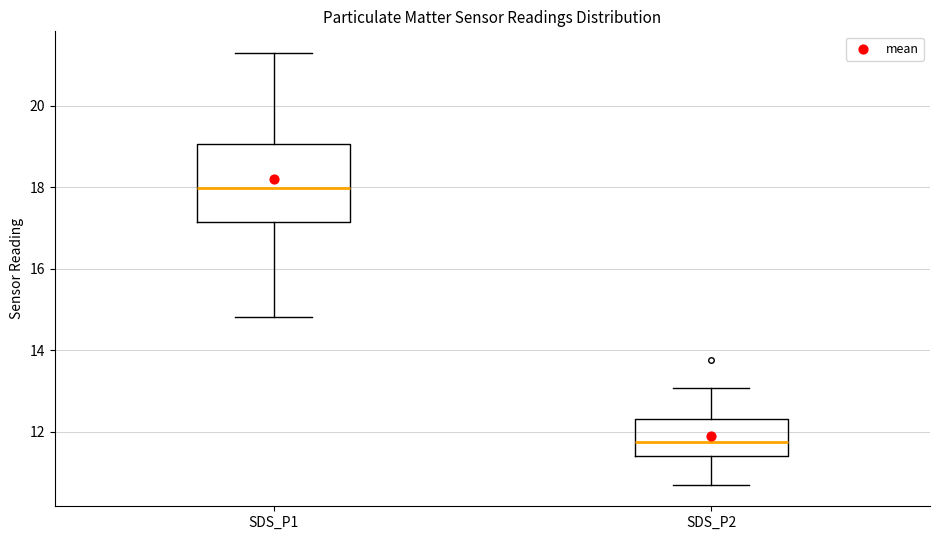

Reading left to right, read every box against the y-axis: the position of its median line, the range the box covers, and the ends of its whiskers. The values are not printed on the chart, so give them approximately, as read against the axis.

SDS_P1: median 18.0, box 17.2 to 19.0, whiskers 14.8 to 21.4
SDS_P2: median 11.8, box 11.4 to 12.4, whiskers 10.8 to 13.0